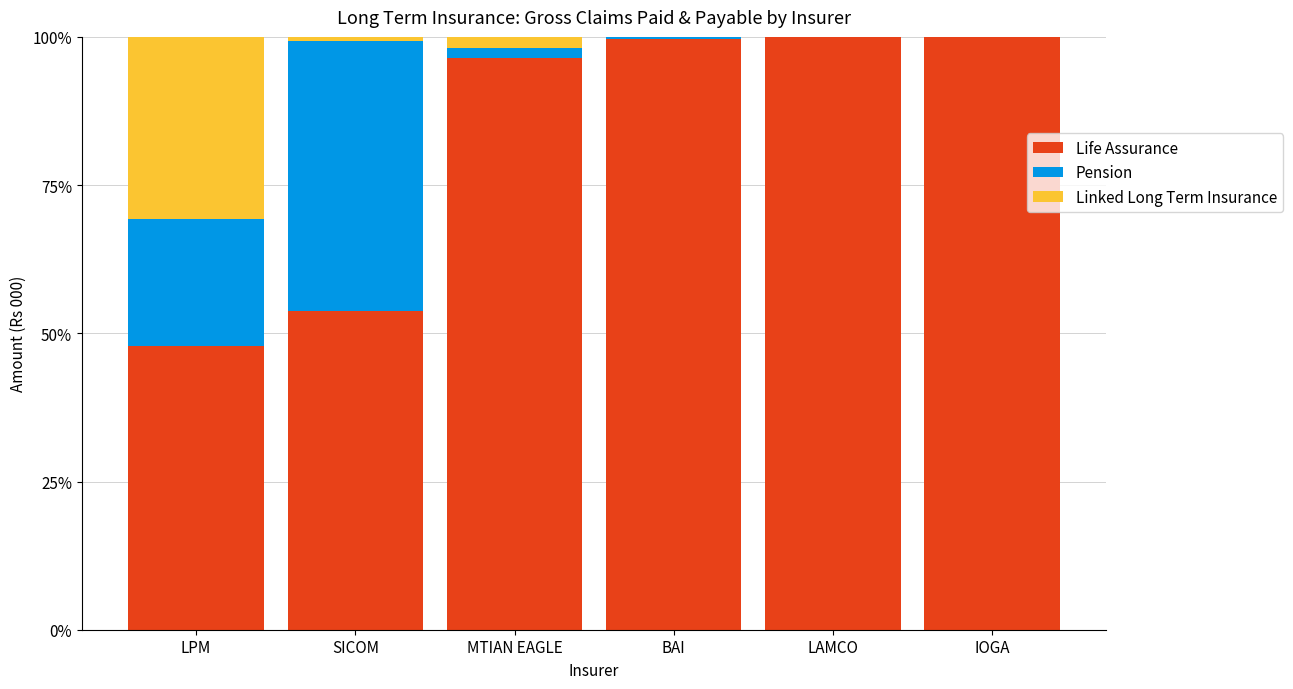

What value does the Life Assurance series have at BAI?

99.7